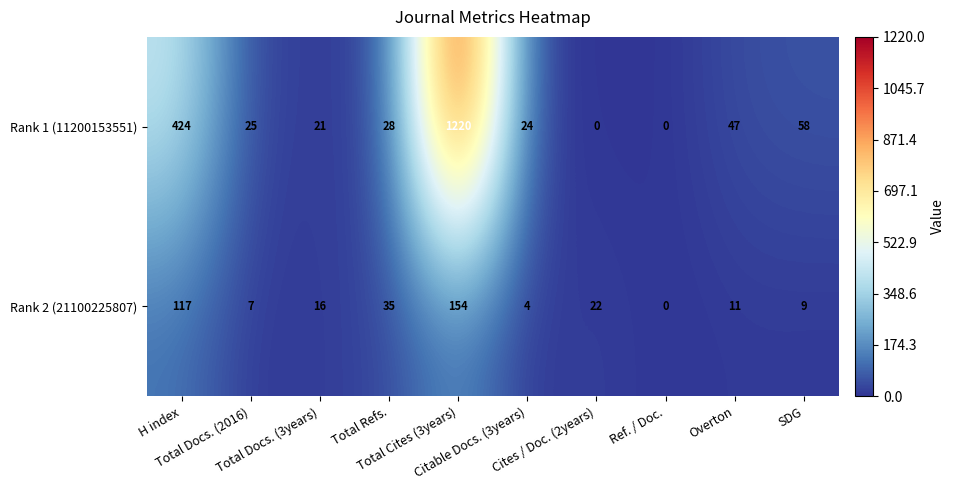

At which category is the sum across all series the highest?

Total Cites (3years)